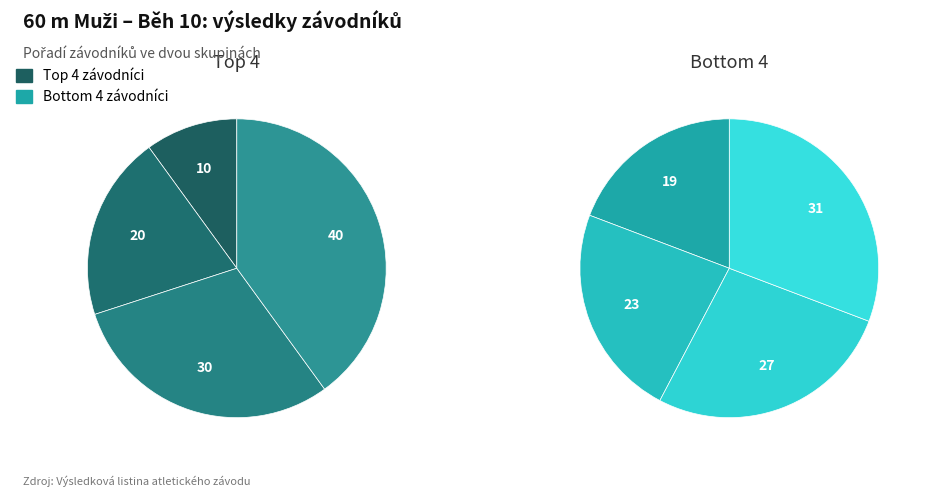

What is the difference between the highest and lowest values at 3?

4